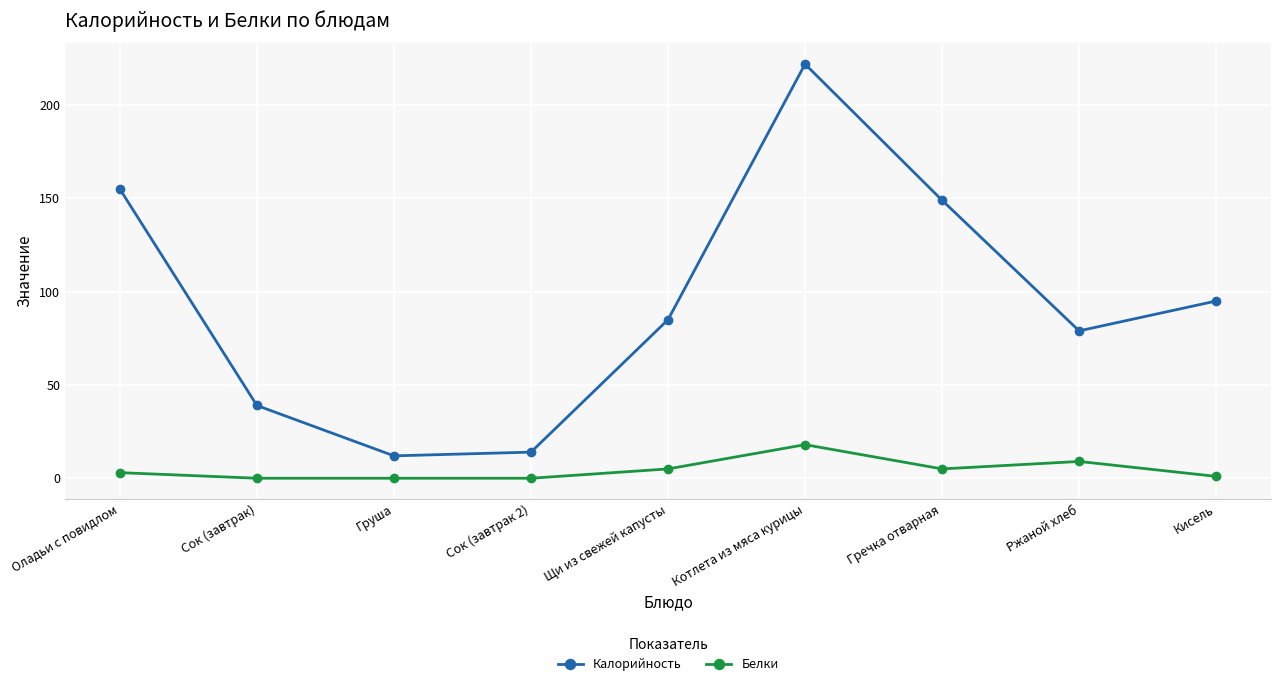

What is the label of the 3rd point from the left?

Груша